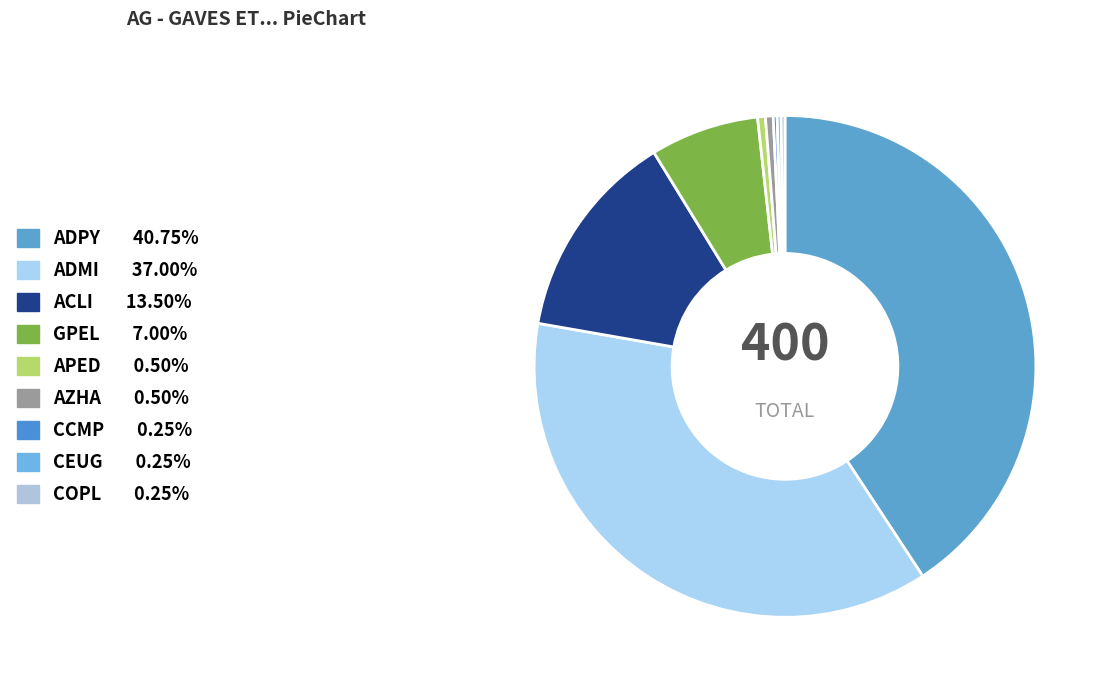

To the nearest percent, what is the difference between the largest and smallest slice percentages?

40%